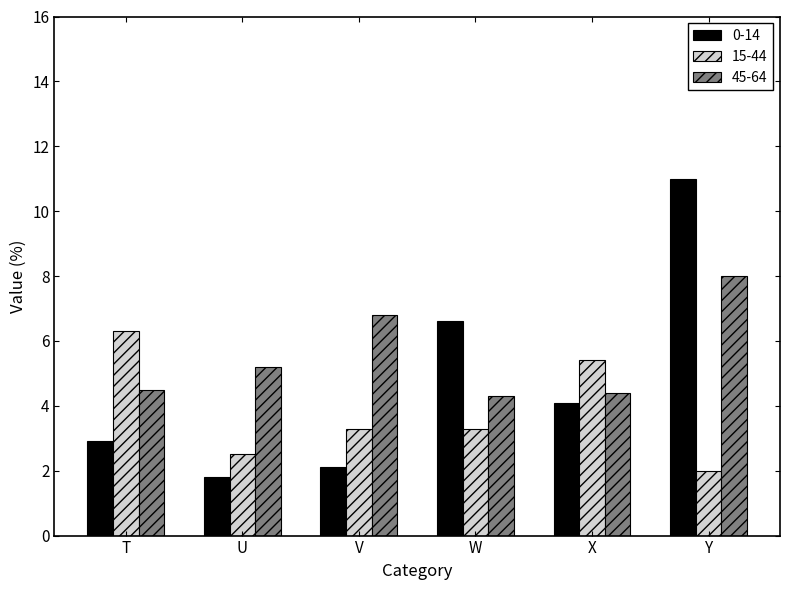

What is the value of the 45-64 bar at the 1st from the left?

4.5